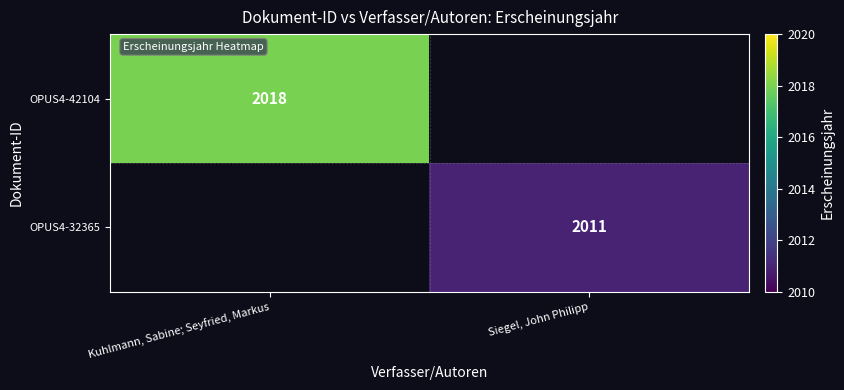

True or false: OPUS4-32365 has a value of 1334 at Siegel, John Philipp.

False